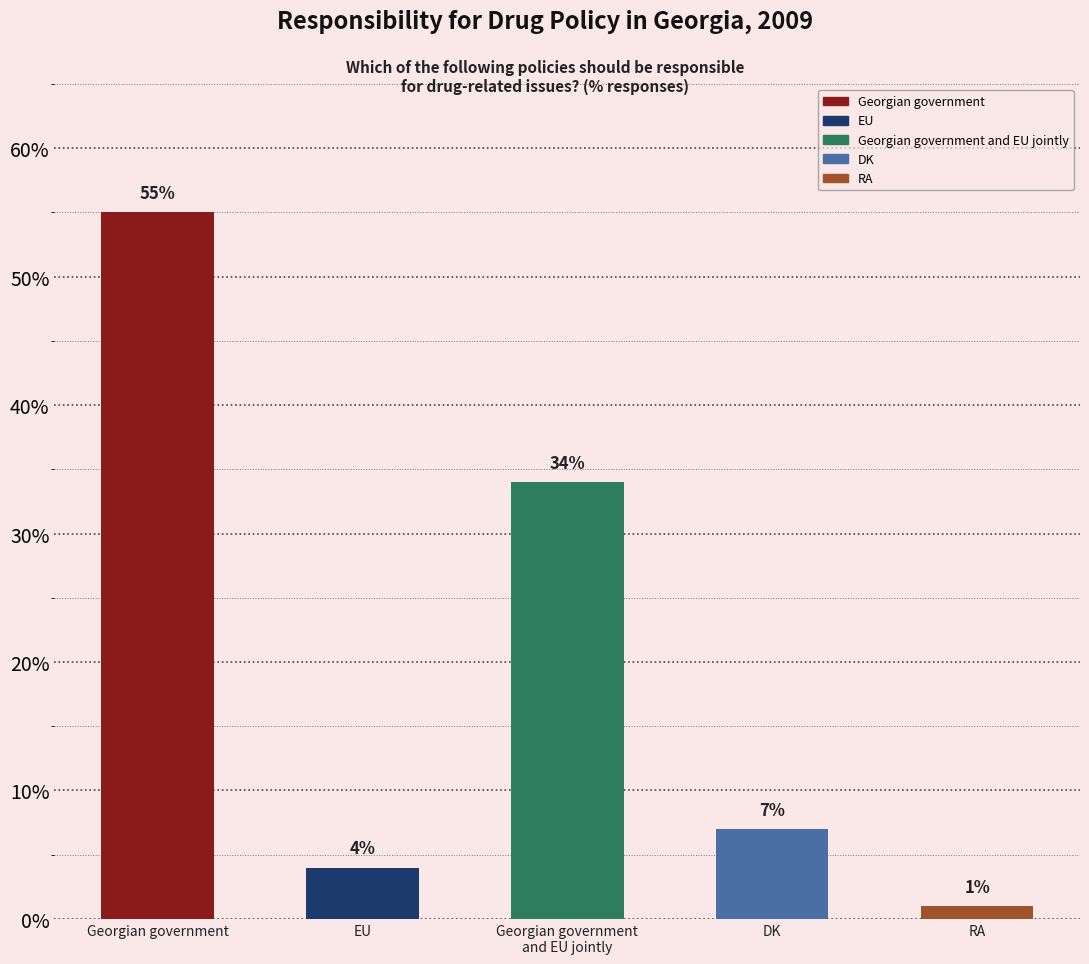

What is the difference between the values at DK and Georgian government
and EU jointly?

27